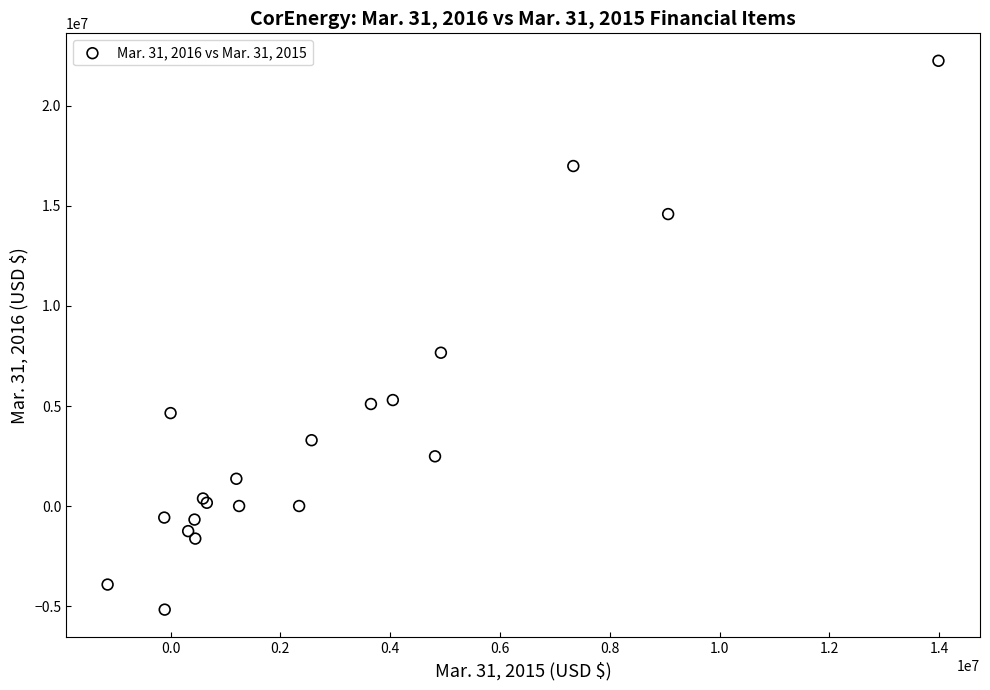

What Y value in the scatter plot is closest to 8539339?

7663684